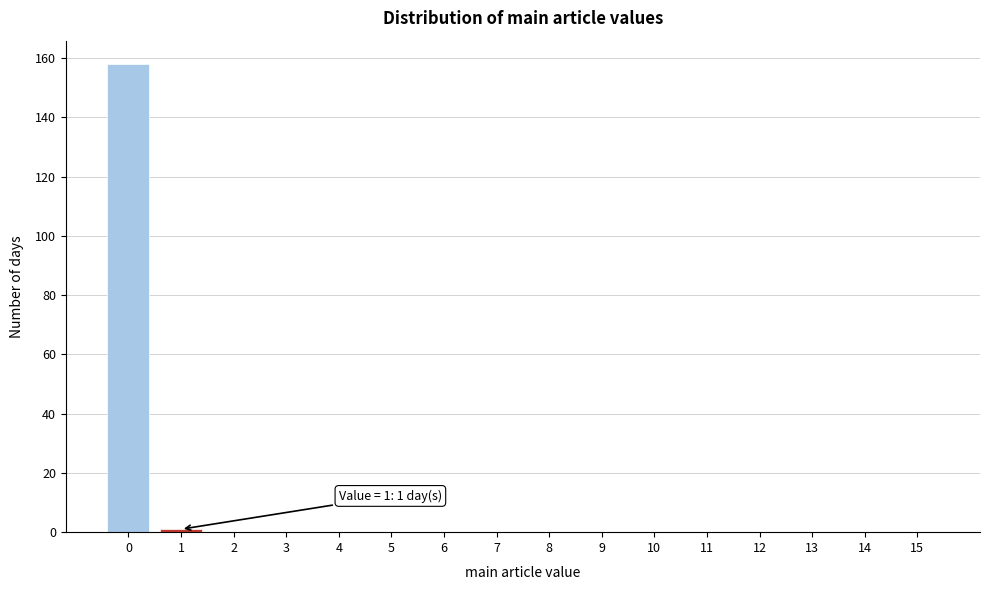

Reading left to right, list all the values displayed in this chart.

0=158	1=1	2=0	3=0	4=0	5=0	6=0	7=0	8=0	9=0	10=0	11=0	12=0	13=0	14=0	15=0